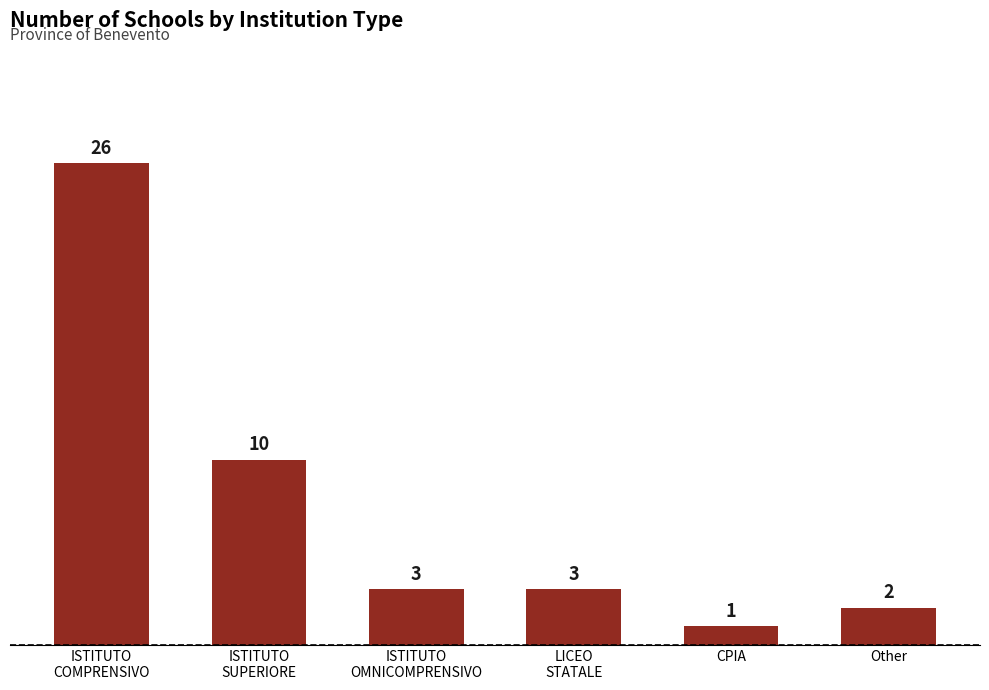

Count the number of data series in this chart.

1